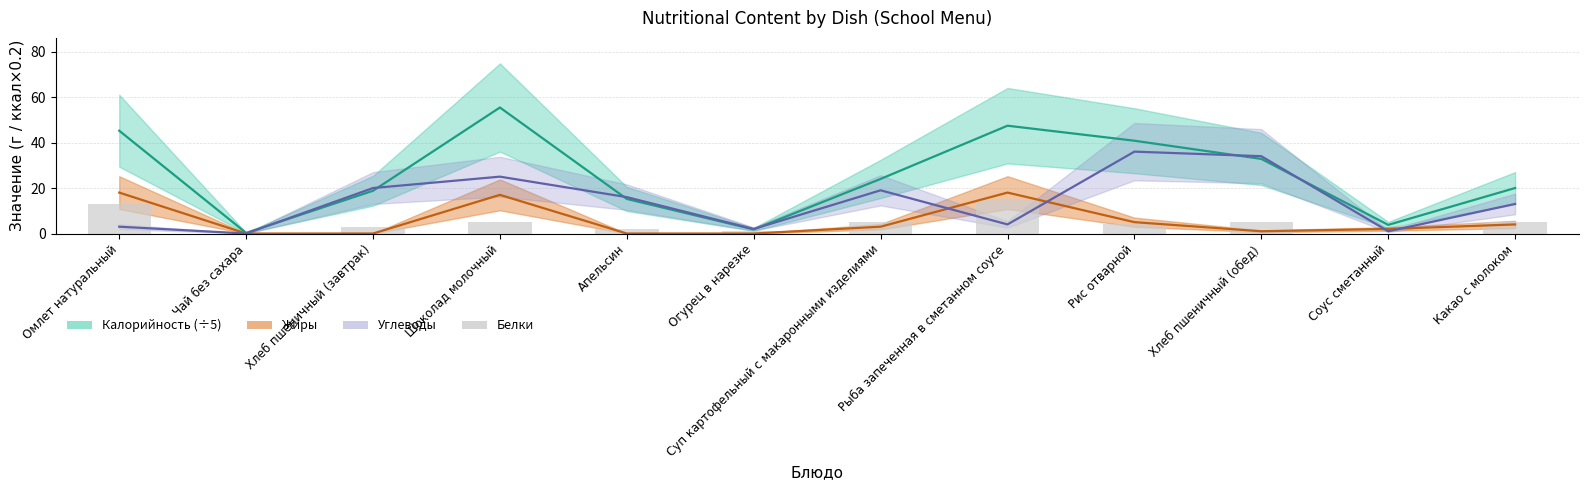

Which label corresponds to the smallest value in the chart?

Чай без сахара